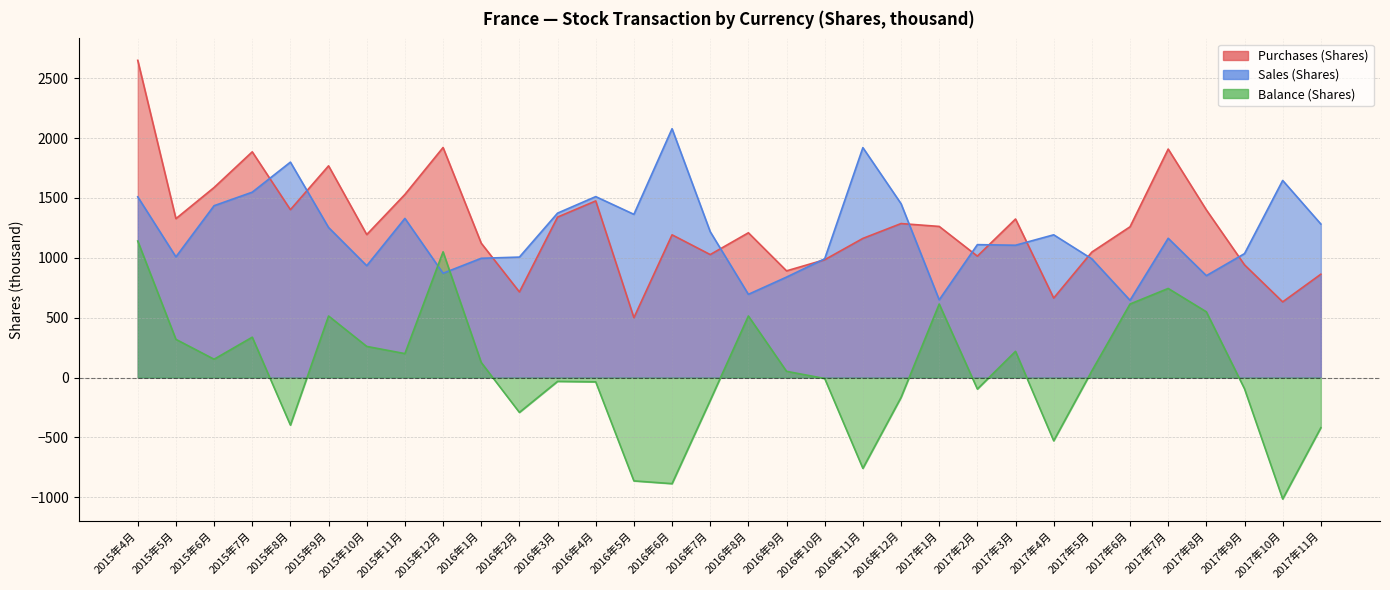

Reading right to left, what are all the values shown in this chart?

Purchases (Shares): 2017年11月=863	2017年10月=632	2017年9月=941	2017年8月=1400	2017年7月=1908	2017年6月=1259	2017年5月=1048	2017年4月=664	2017年3月=1324	2017年2月=1014	2017年1月=1262	2016年12月=1286	2016年11月=1162	2016年10月=984	2016年9月=891	2016年8月=1209	2016年7月=1027	2016年6月=1192	2016年5月=500	2016年4月=1475	2016年3月=1340	2016年2月=715	2016年1月=1122	2015年12月=1921	2015年11月=1529	2015年10月=1194	2015年9月=1768	2015年8月=1402	2015年7月=1885	2015年6月=1587	2015年5月=1327	2015年4月=2649
Sales (Shares): 2017年11月=1282	2017年10月=1646	2017年9月=1035	2017年8月=851	2017年7月=1163	2017年6月=645	2017年5月=991	2017年4月=1192	2017年3月=1105	2017年2月=1110	2017年1月=649	2016年12月=1452	2016年11月=1920	2016年10月=992	2016年9月=839	2016年8月=695	2016年7月=1218	2016年6月=2078	2016年5月=1363	2016年4月=1511	2016年3月=1373	2016年2月=1006	2016年1月=996	2015年12月=871	2015年11月=1329	2015年10月=934	2015年9月=1253	2015年8月=1799	2015年7月=1548	2015年6月=1435	2015年5月=1008	2015年4月=1509
Balance (Shares): 2017年11月=-419	2017年10月=-1014	2017年9月=-94	2017年8月=549	2017年7月=744	2017年6月=614	2017年5月=56	2017年4月=-528	2017年3月=219	2017年2月=-96	2017年1月=614	2016年12月=-166	2016年11月=-758	2016年10月=-8	2016年9月=52	2016年8月=514	2016年7月=-191	2016年6月=-886	2016年5月=-863	2016年4月=-36	2016年3月=-32	2016年2月=-291	2016年1月=126	2015年12月=1050	2015年11月=200	2015年10月=260	2015年9月=514	2015年8月=-397	2015年7月=337	2015年6月=153	2015年5月=319	2015年4月=1140